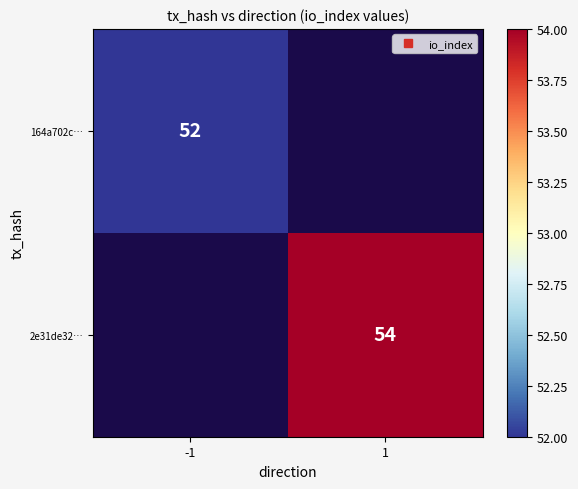

At which label is 164a702c… closest to 52?

-1